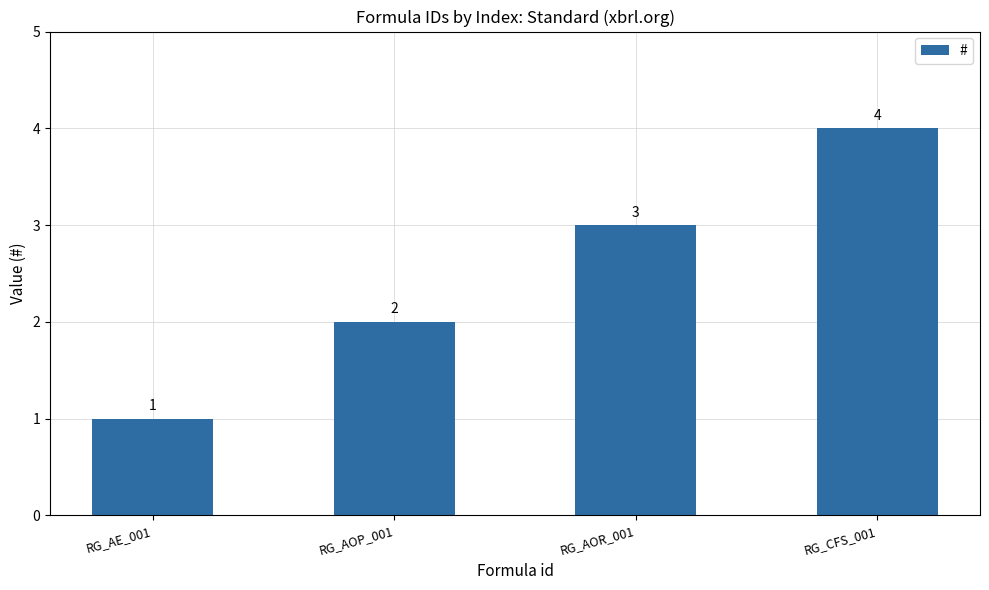

What is the label of the 3rd bar from the left?

RG_AOR_001